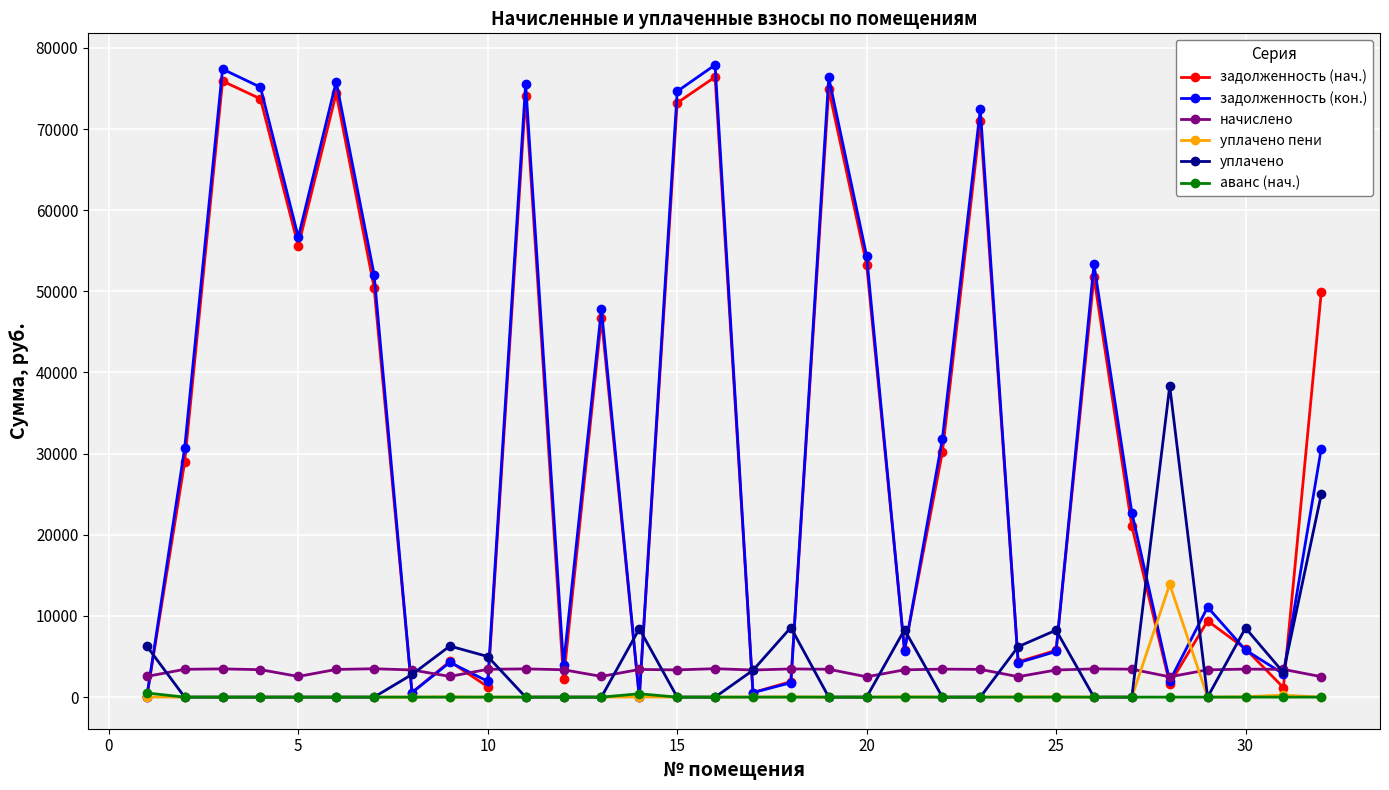

Does the chart have visible grid lines?

Yes